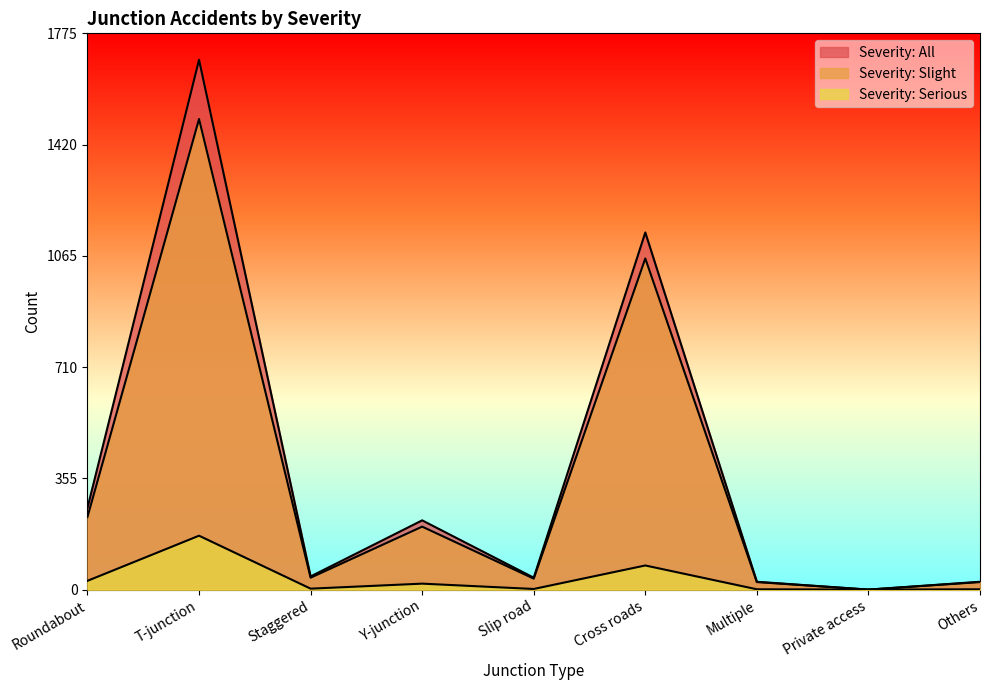

What is the sum of all Severity: Slight values?

3113